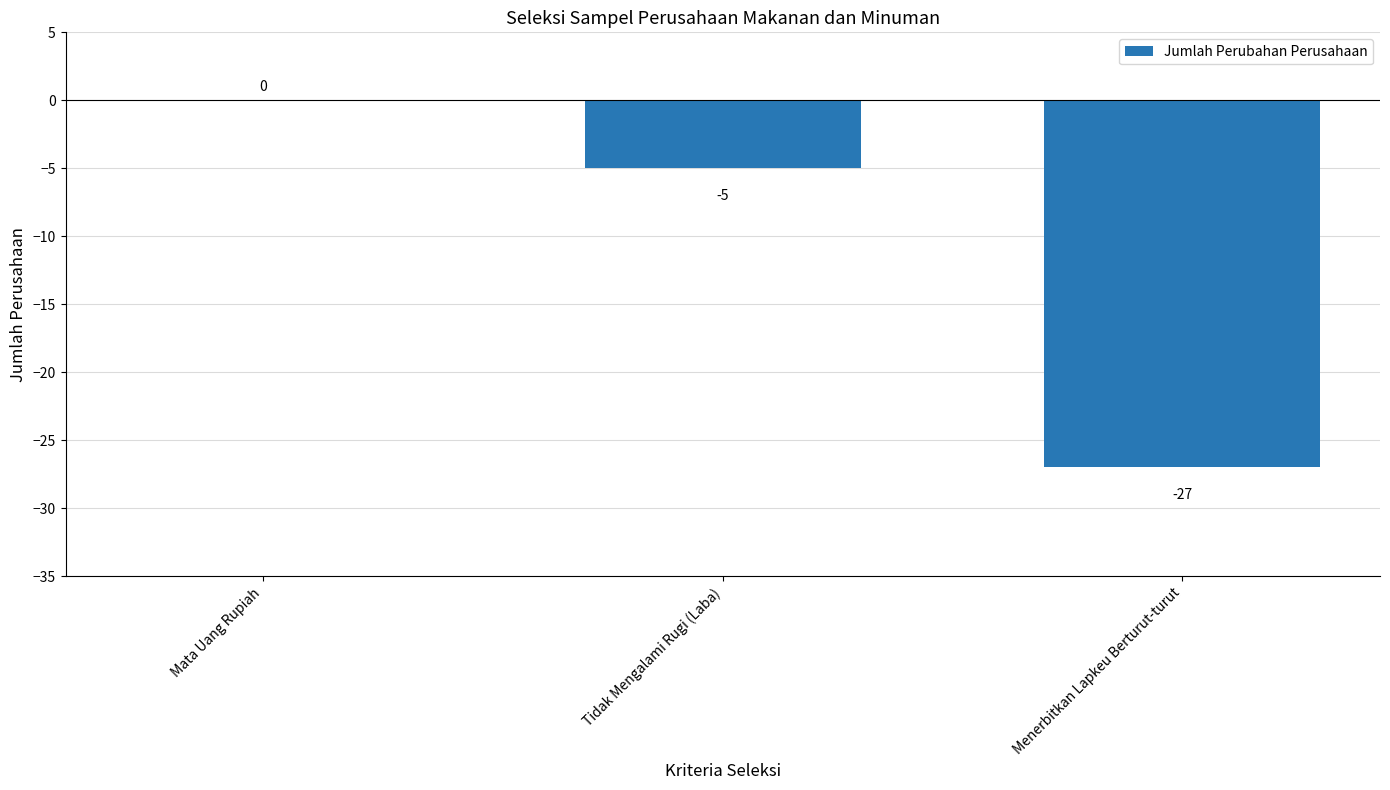

The chart shows a value of -3 at Tidak Mengalami Rugi (Laba). True or false?

False